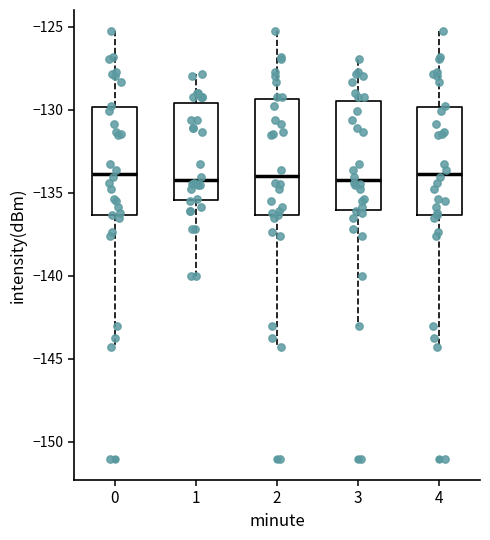

Reading left to right, transcribe this box plot: for each box, give where its median line is, the range the box spans, and where its two whiskers end, as read against the y-axis. The values are not printed on the chart, so give them approximately, as read against the axis.

0: median -134.0, box -136.5 to -130.0, whiskers -144.5 to -125.5
1: median -134.0, box -135.5 to -129.5, whiskers -140.0 to -128.0
2: median -134.0, box -136.5 to -129.5, whiskers -144.5 to -125.5
3: median -134.0, box -136.0 to -129.5, whiskers -143.0 to -127.0
4: median -134.0, box -136.5 to -130.0, whiskers -144.5 to -125.5